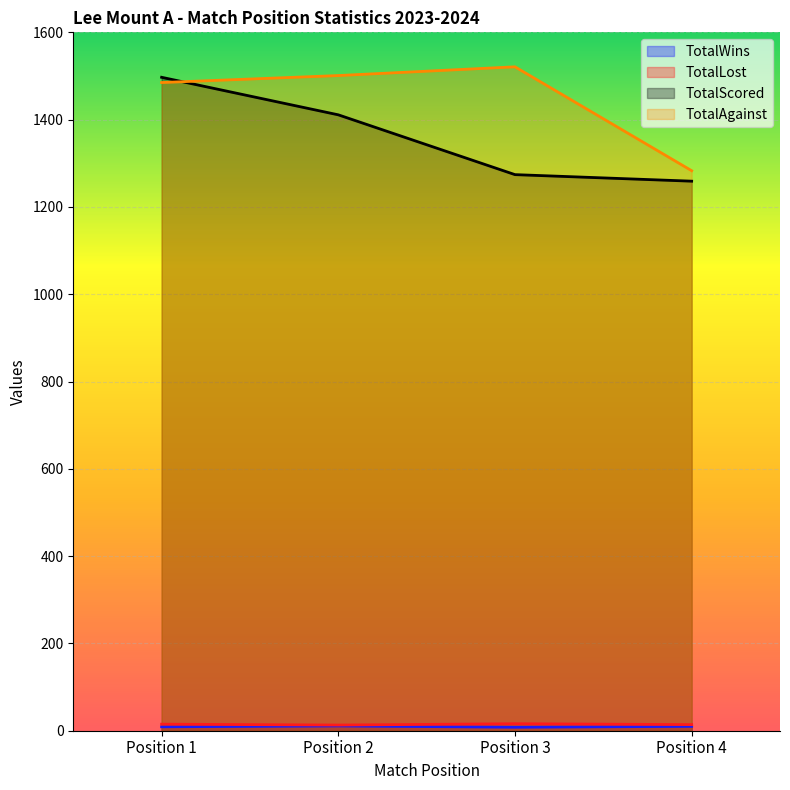

What are all the series names shown in the legend?

TotalWins, TotalLost, TotalScored, TotalAgainst